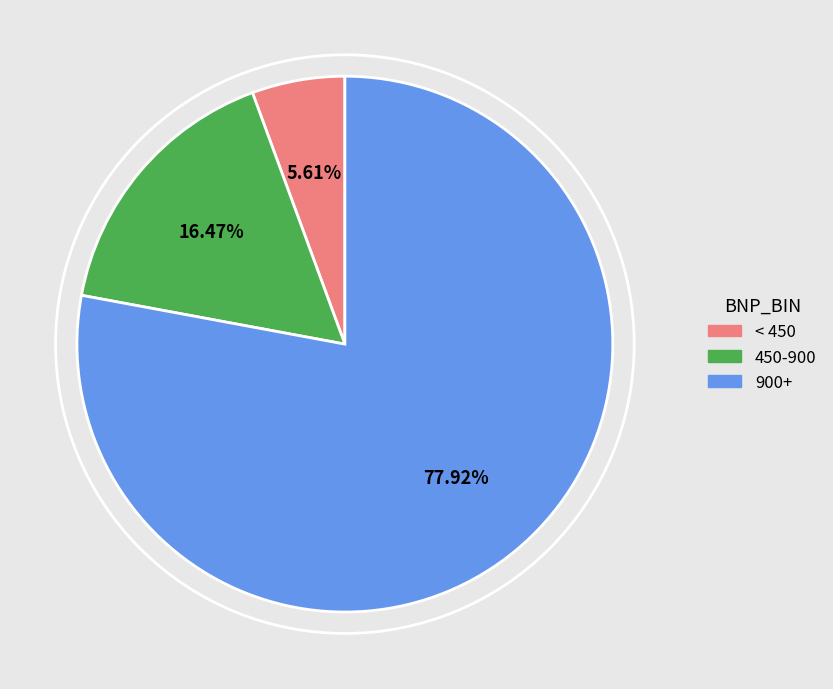

To the nearest percent, what is the difference between the largest and smallest slice percentages?

72%